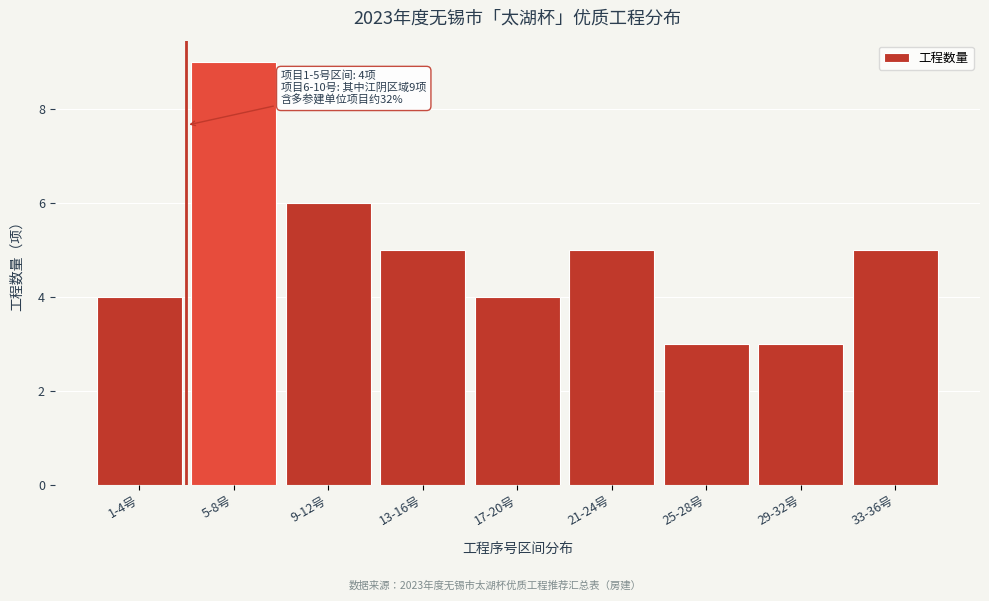

Reading right to left, transcribe all the data shown in this chart.

5	3	3	5	4	5	6	9	4